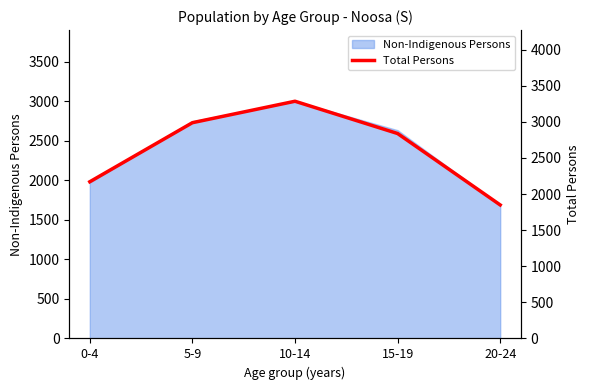

Reading left to right, list all the values displayed in this chart.

2170	2988	3285	2838	1849